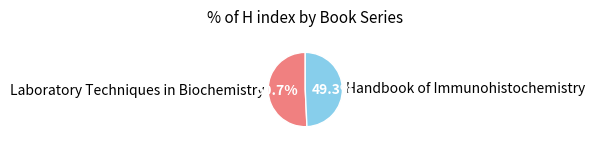

Approximately how many times larger is the value at Handbook of Immunohistochemistry compared to Laboratory Techniques in Biochemistry?

1.0